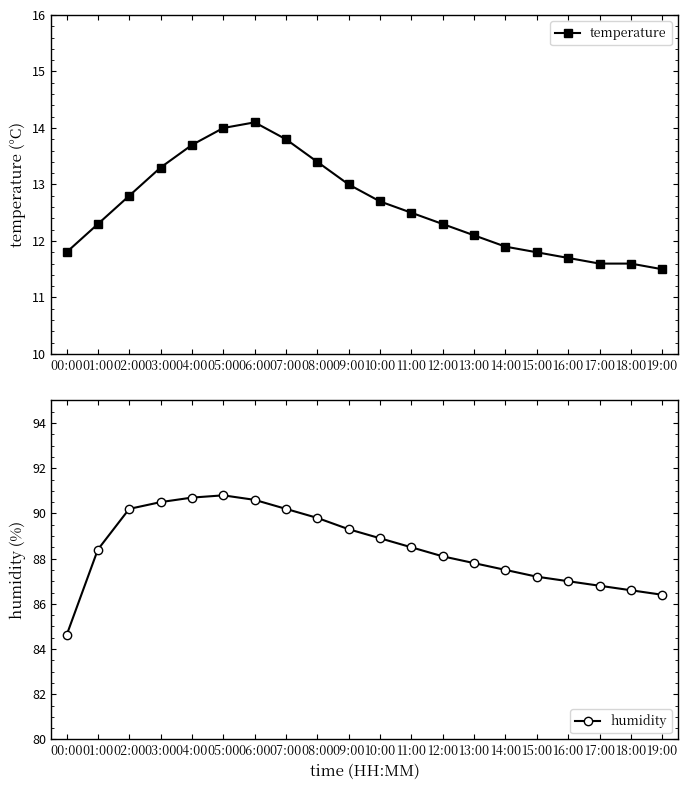

True or false: temperature and humidity cross at least once.

False